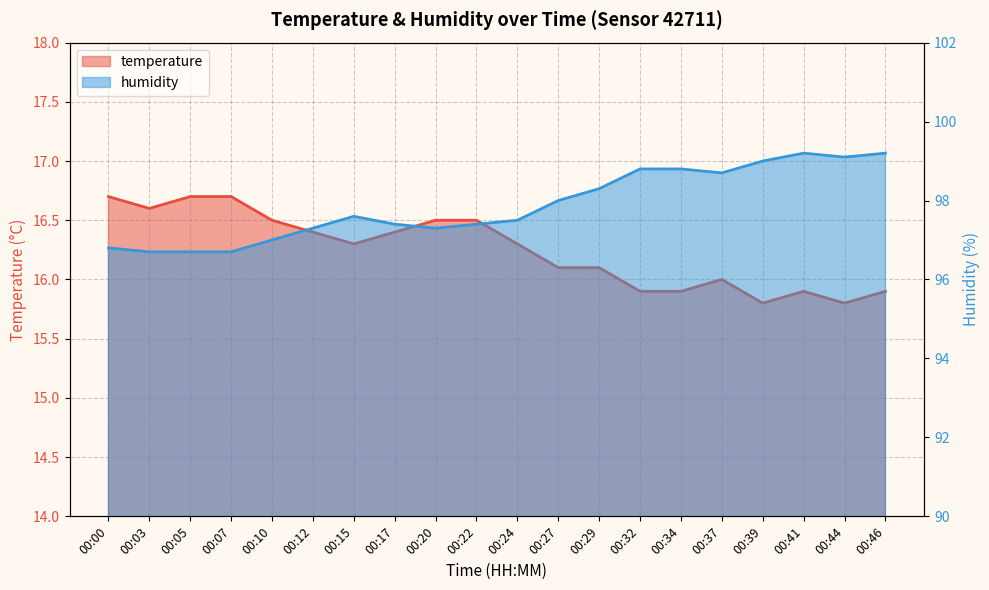

Which category has the highest value in the humidity series?

00:41